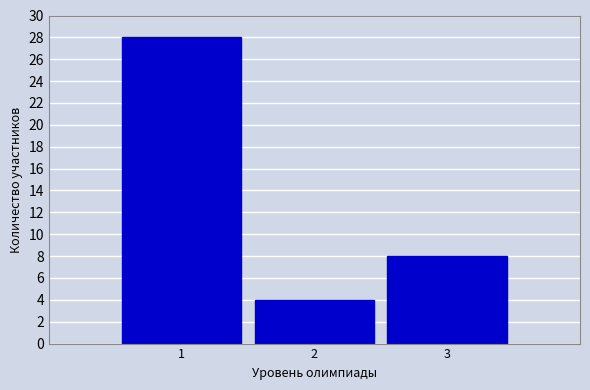

Reading left to right, list all the values displayed in this chart.

28	4	8